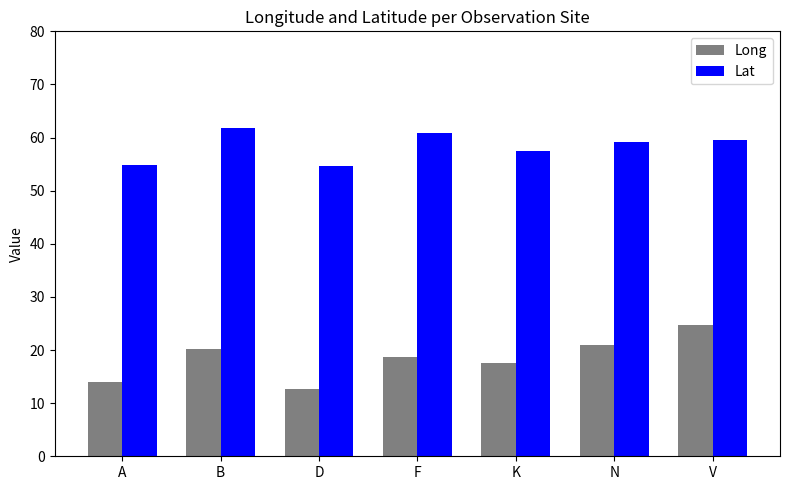

What is the smallest value displayed?

12.7